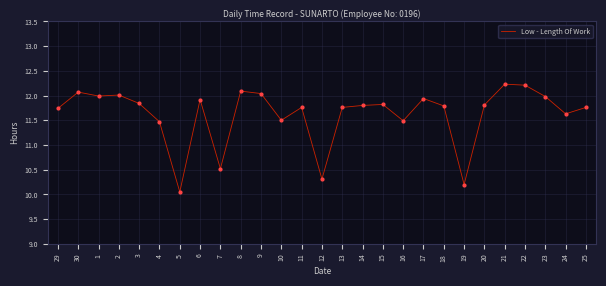

What is the change in value from 9 to 21?

+0.2